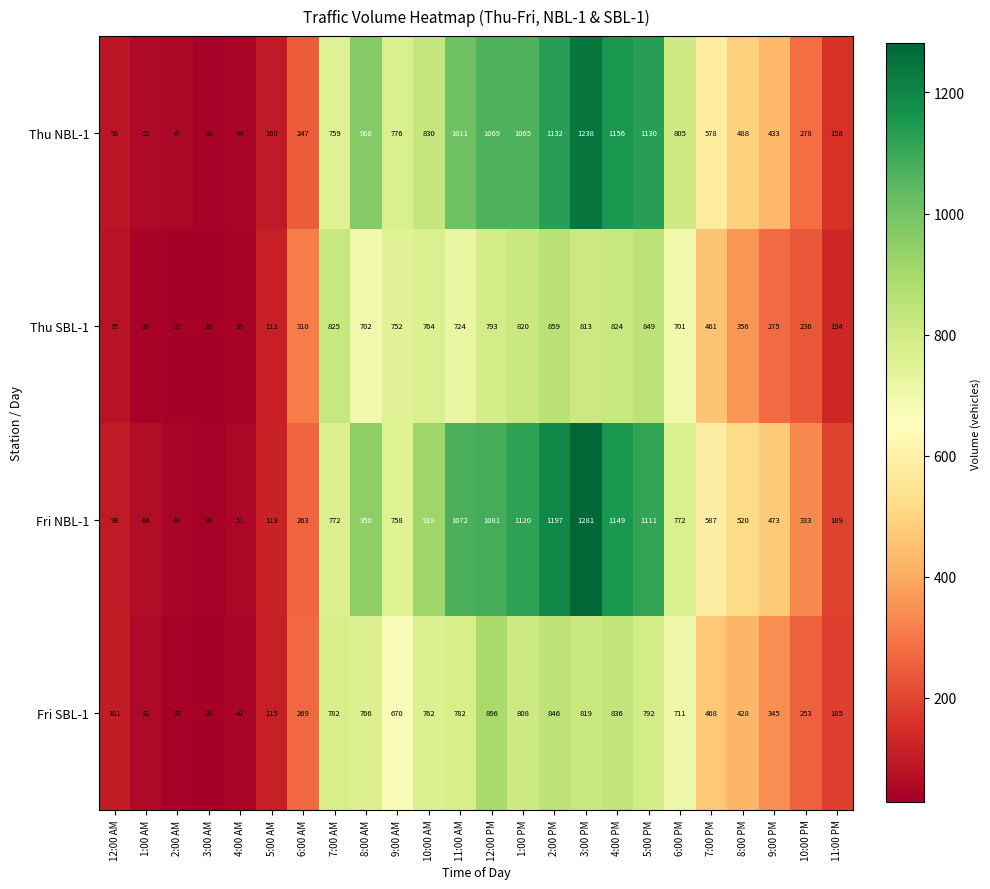

Between 2:00 PM and 9:00 PM, which series saw the biggest shift?

Fri NBL-1